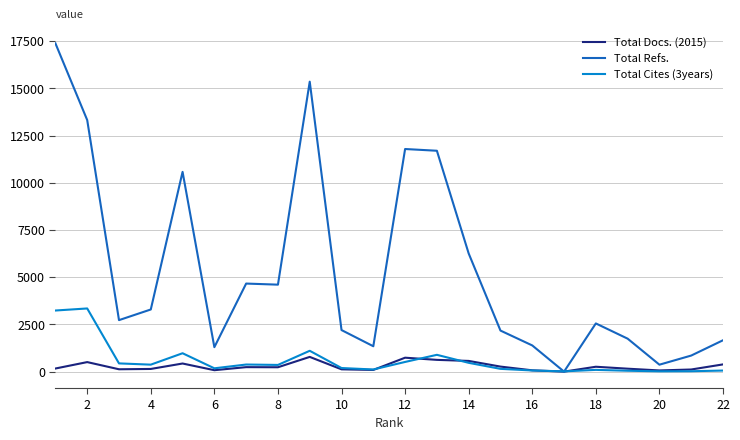

List the series in order of their peak value, highest first.

Total Refs., Total Cites (3years), Total Docs. (2015)